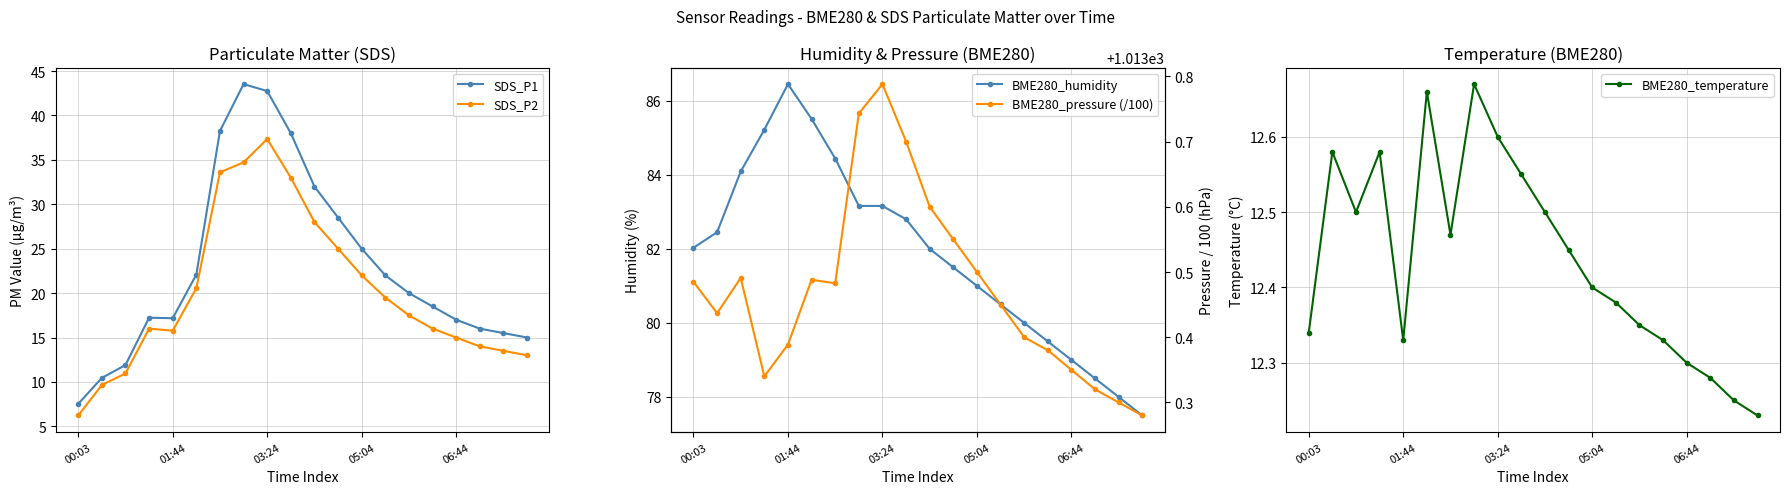

True or false: SDS_P1 has a value of 25.0 at 05:04.

True